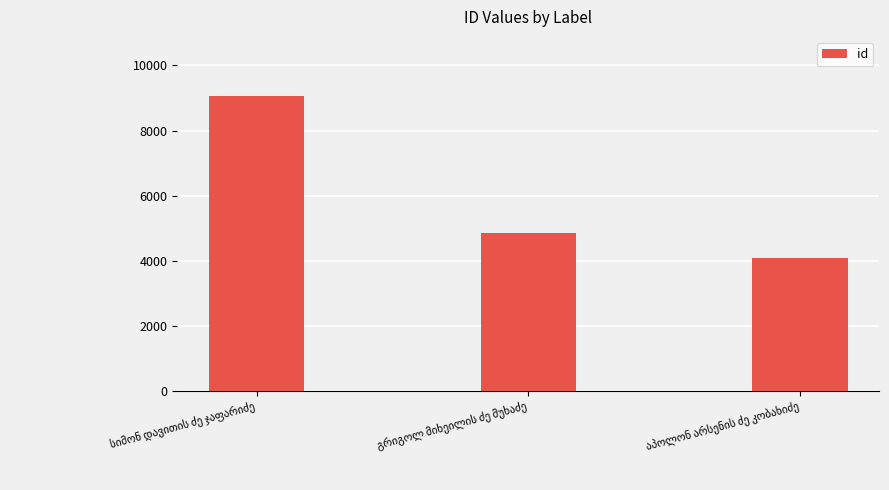

What is the value of the 1st bar from the left?

9064